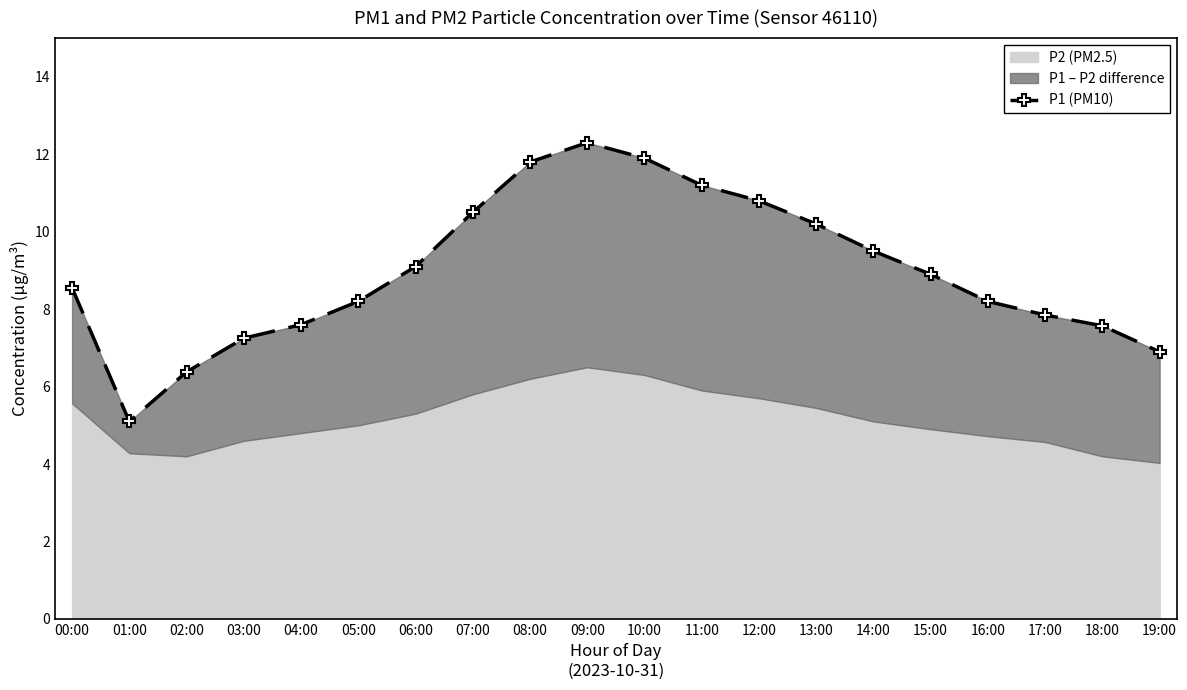

What position from the left is 06:00?

7